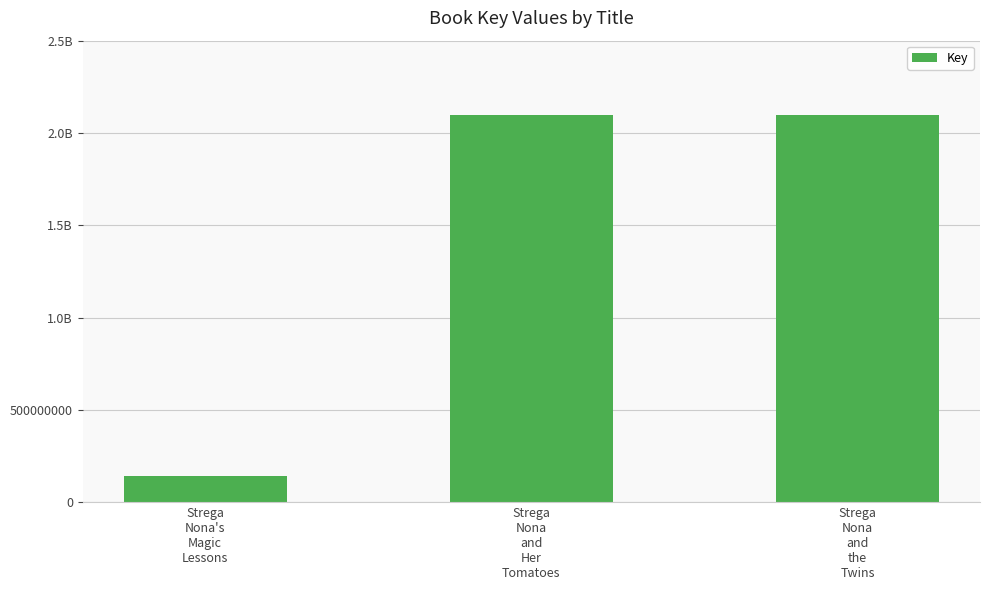

True or false: the data shows 2098126410 at Strega
Nona
and
Her
Tomatoes.

True